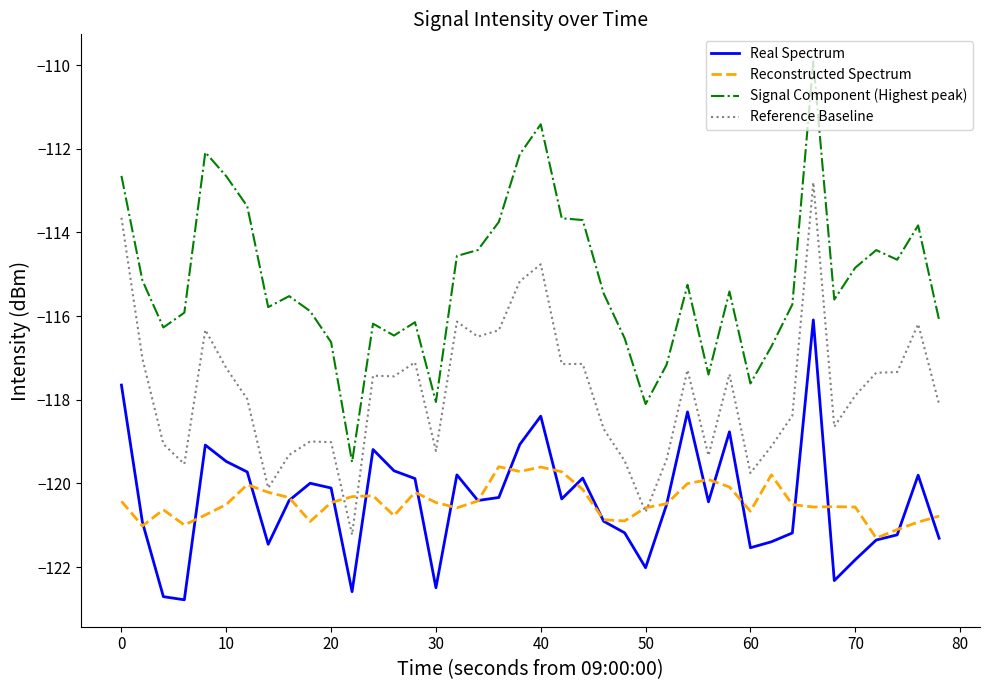

Which series has the largest total across all categories?

Signal Component (Highest peak)